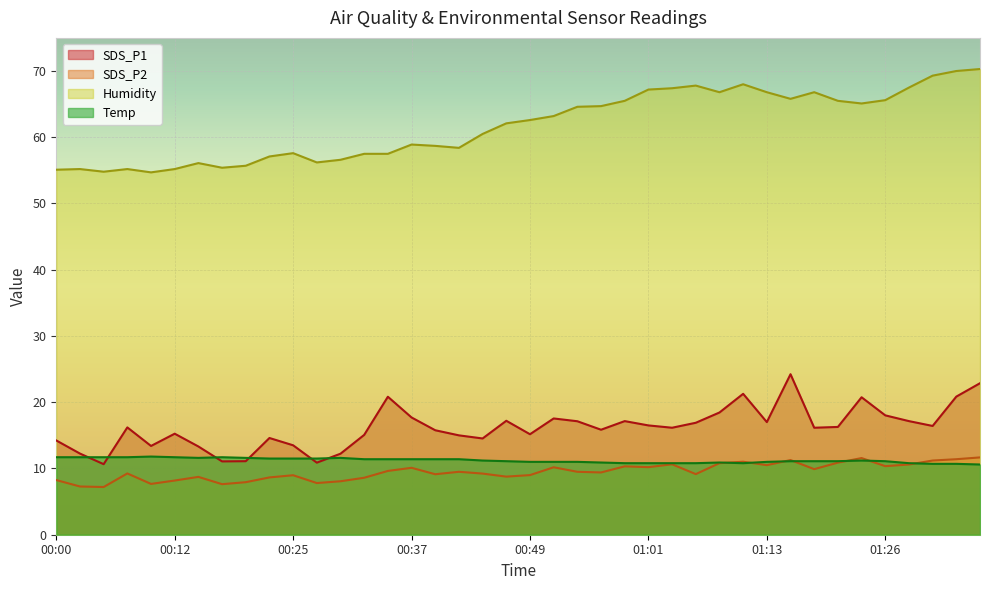

Which has a higher value, 00:49 or 00:10?

00:49